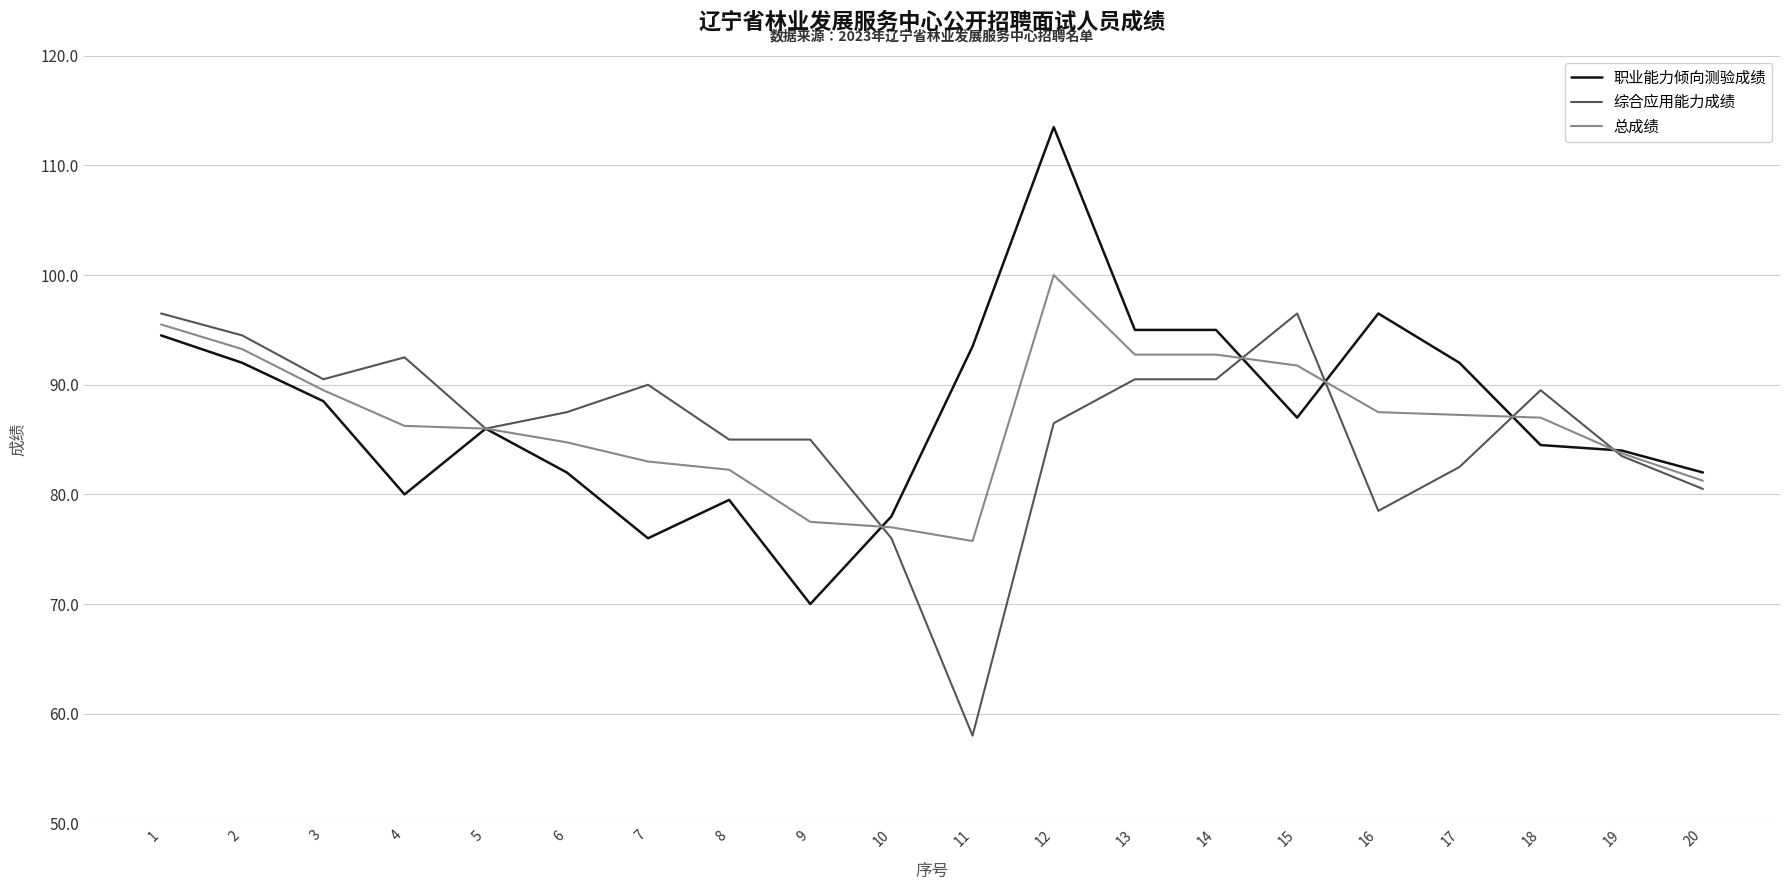

At which category does the chart reach its minimum across all series?

11